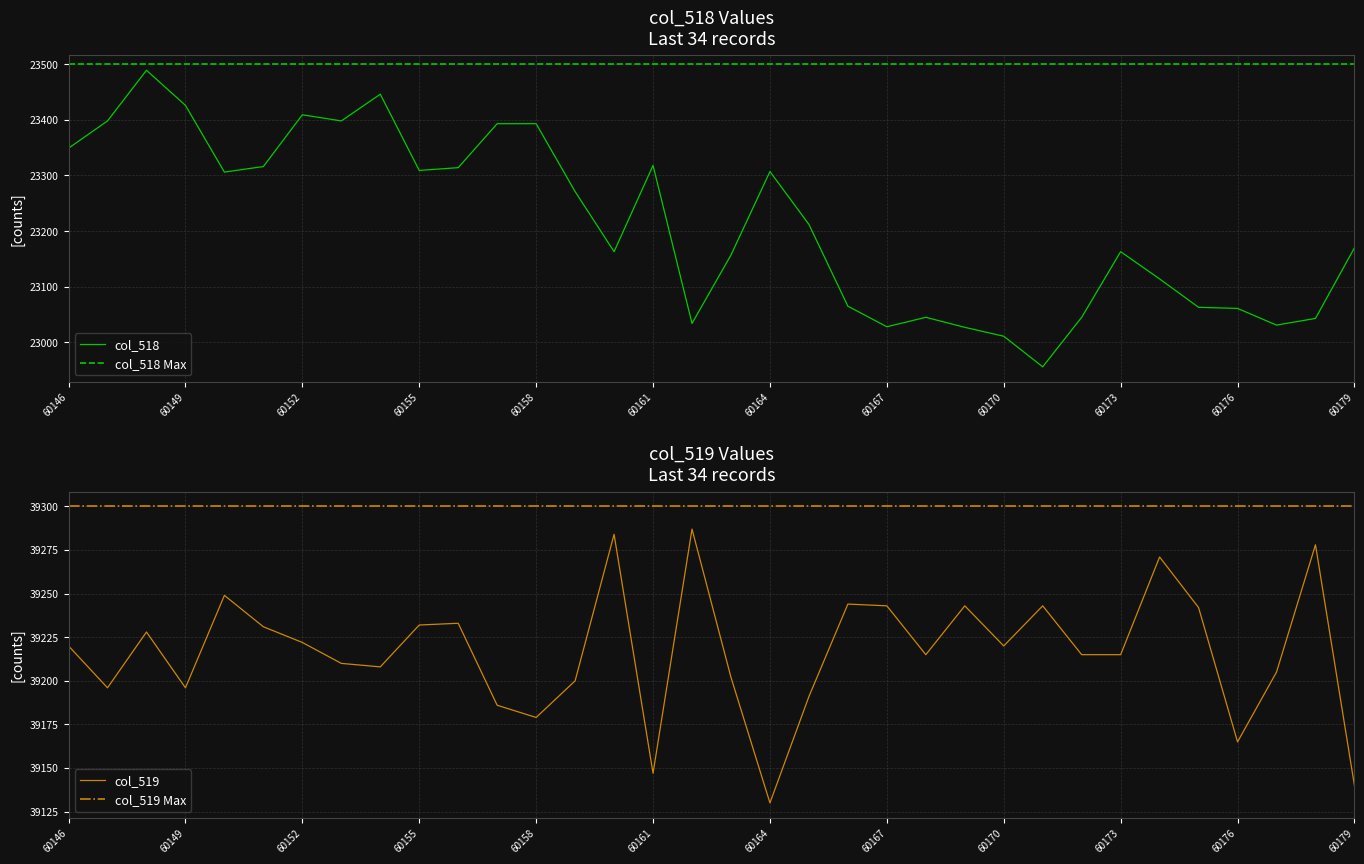

Between 60161 and 60166, which series saw the biggest shift?

col_518